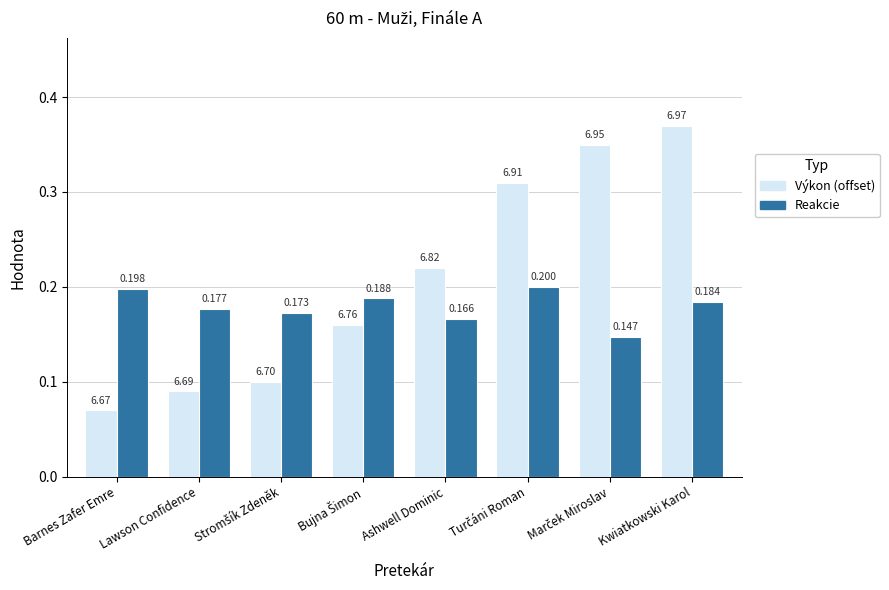

Which label corresponds to the largest value in the chart?

Kwiatkowski Karol